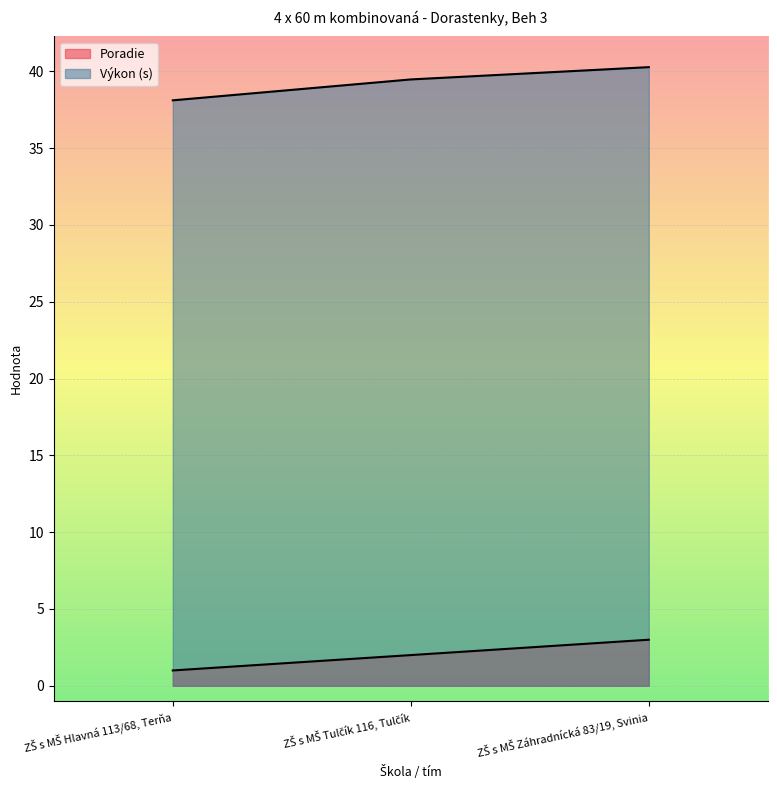

What is the total value across all series at ZŠ s MŠ Tulčík 116, Tulčík?

41.5